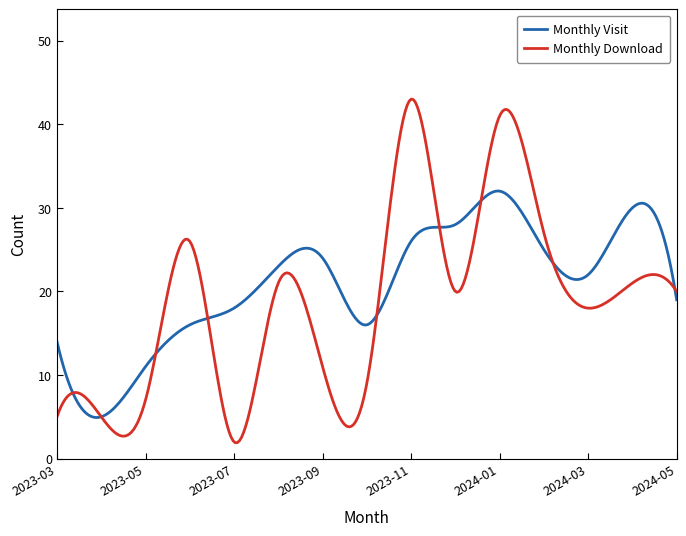

Rank the series by their maximum value, from highest to lowest.

Monthly Download, Monthly Visit